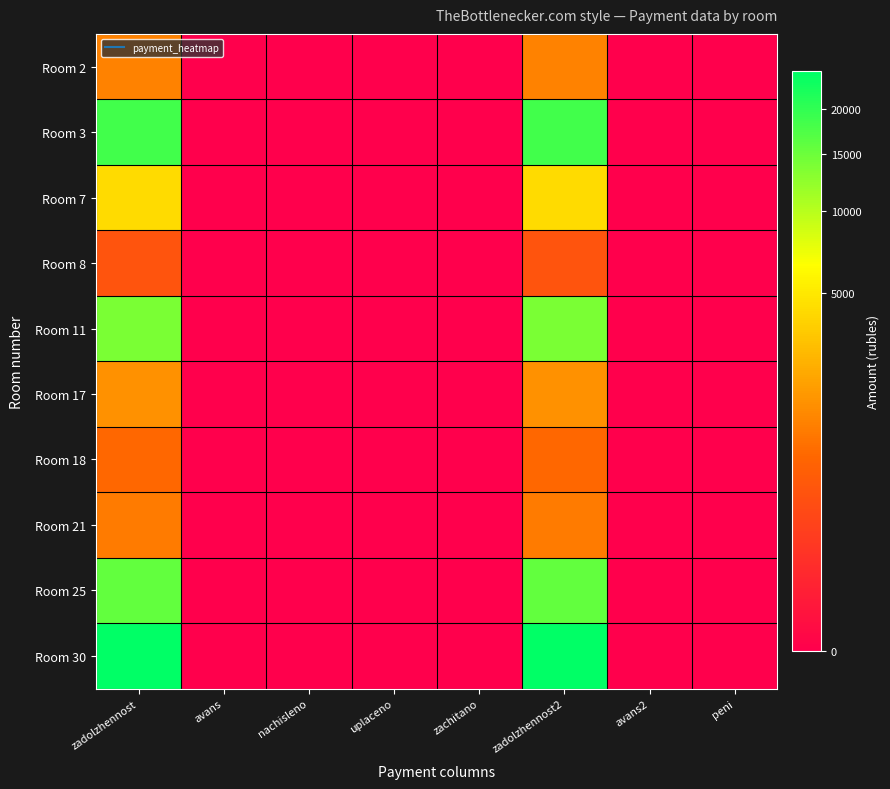

What is the maximum value shown in the chart?

24997.0